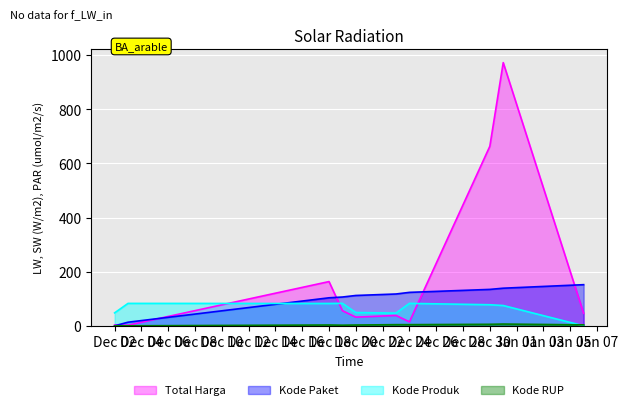

Reading left to right, extract all data points from this chart.

Total Harga: 2.9	2.4	163.4	55.8	32.0	38.3	14.7	663.4	972.3	46.1
Kode Paket: 0.0	13.3	103.5	106.4	112.1	117.5	123.6	134.5	139.0	152.0
Kode Produk: 47.8	82.8	82.6	83.1	49.0	47.0	82.9	77.9	75.0	0.0
Kode RUP: 0.0	0.0	3.0	2.3	3.0	4.3	4.3	5.6	6.5	3.5